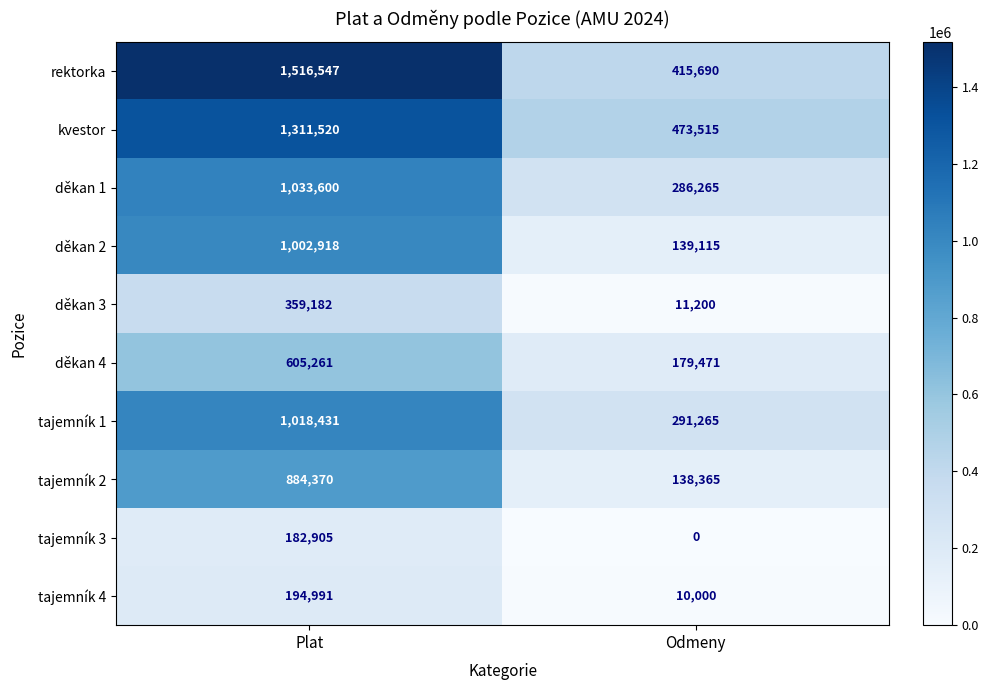

Which series has the largest total across all categories?

rektorka